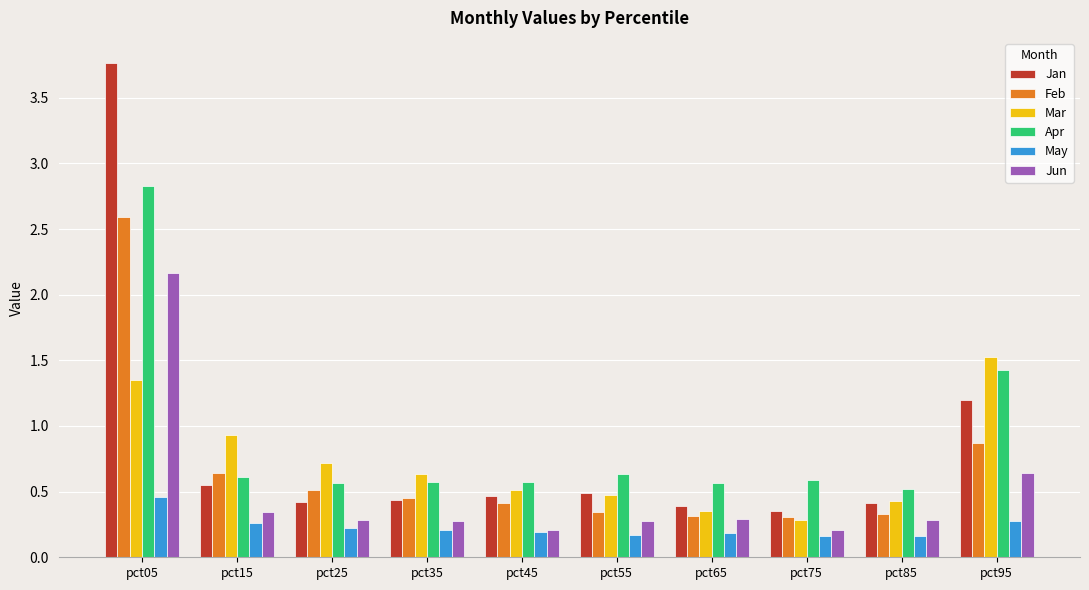

Which series changed the most between pct15 and pct35?

Mar